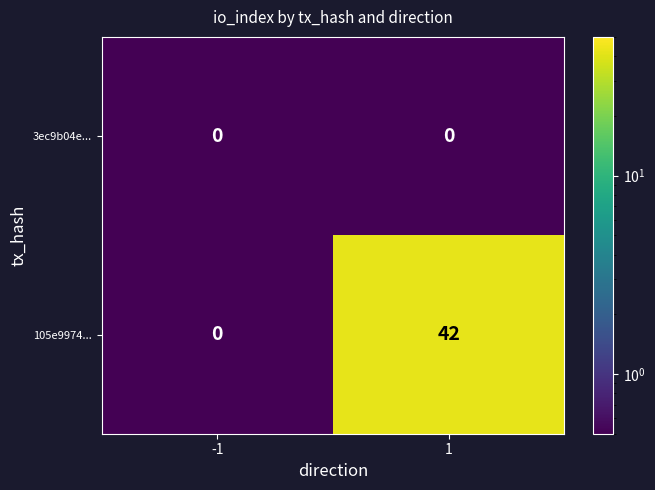

Rank the series by their maximum value, from lowest to highest.

3ec9b04e..., 105e9974...